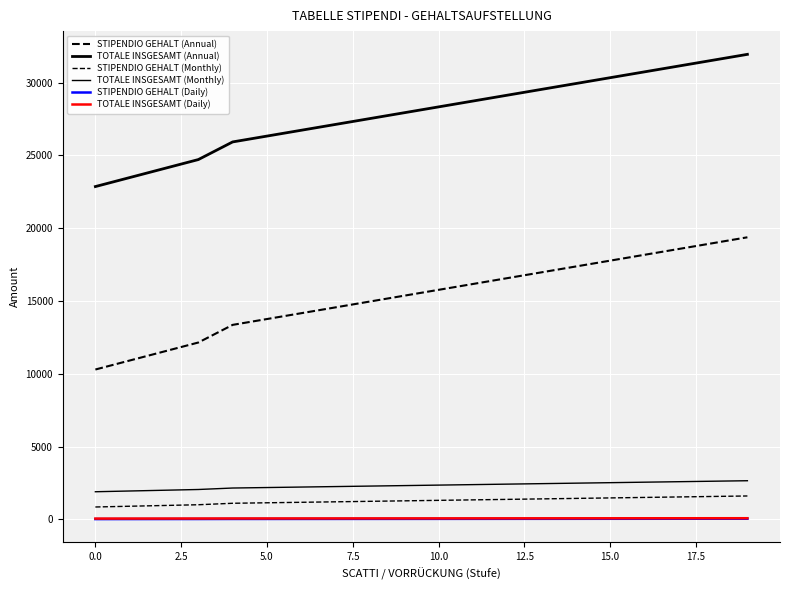

How many lines are shown in the chart?

6